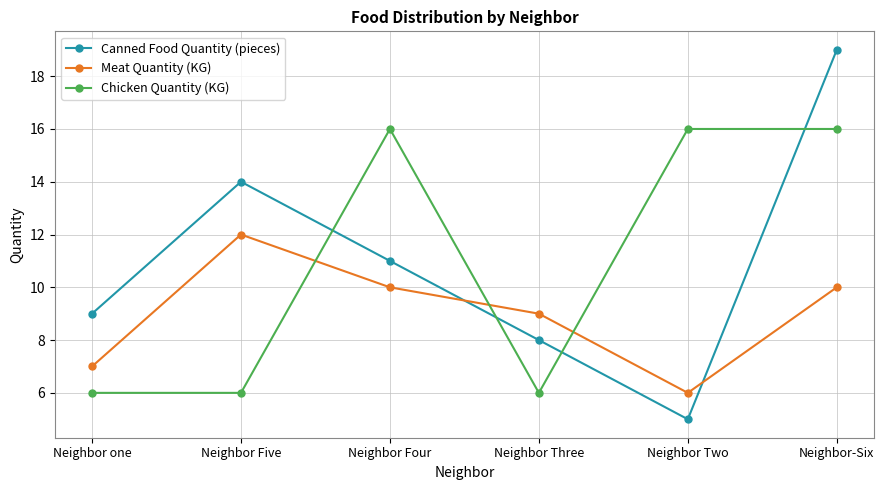

Which series has the largest range (max minus min)?

Canned Food Quantity (pieces)